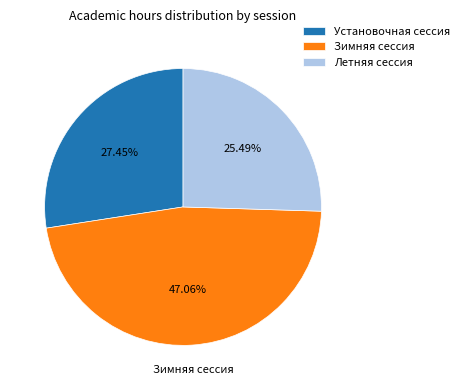

Rank the categories by value from highest to lowest.

Зимняя сессия, Установочная сессия, Летняя сессия